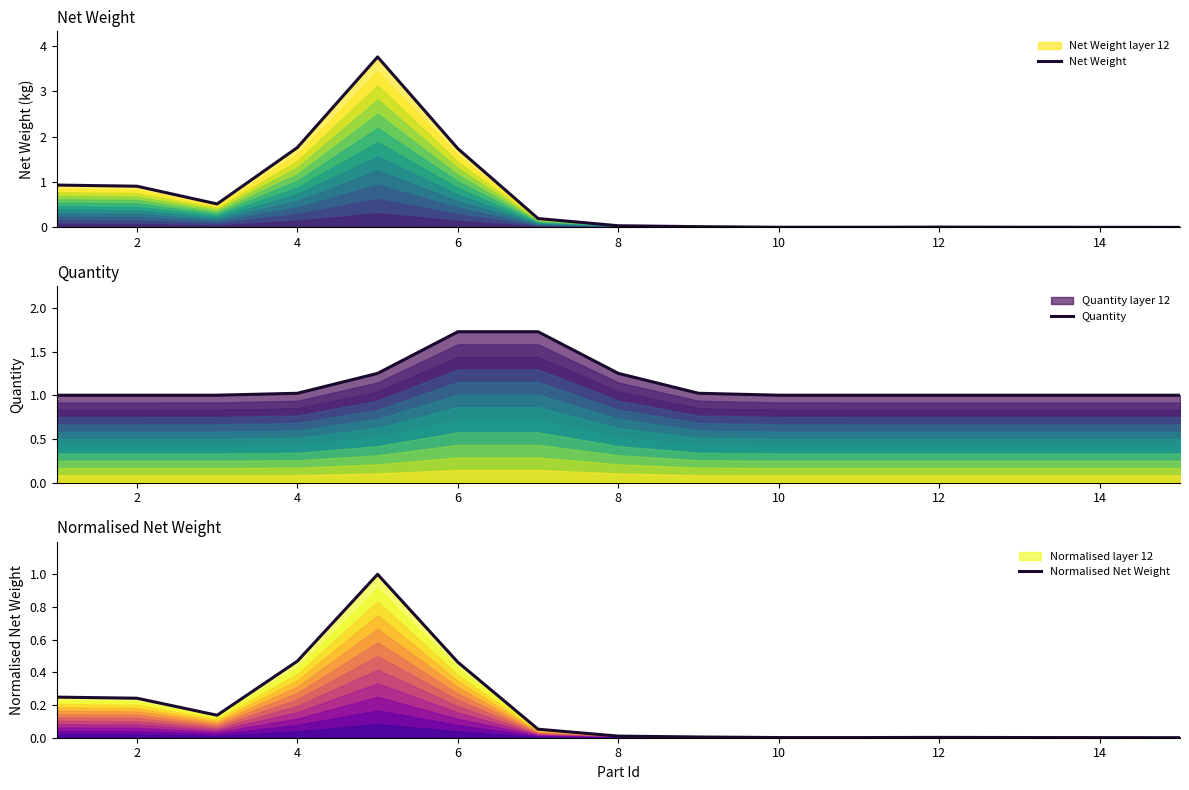

What is the average value of the Net Weight series?

0.7